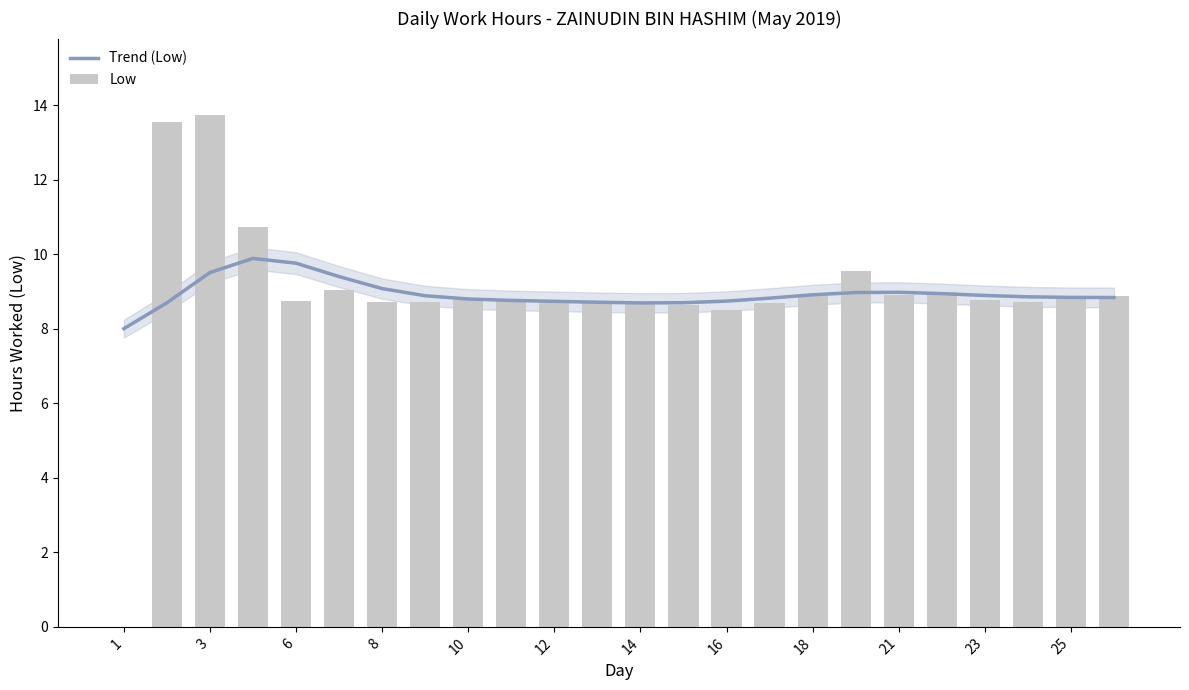

True or false: Low has a value of 8.6 at 13.

True